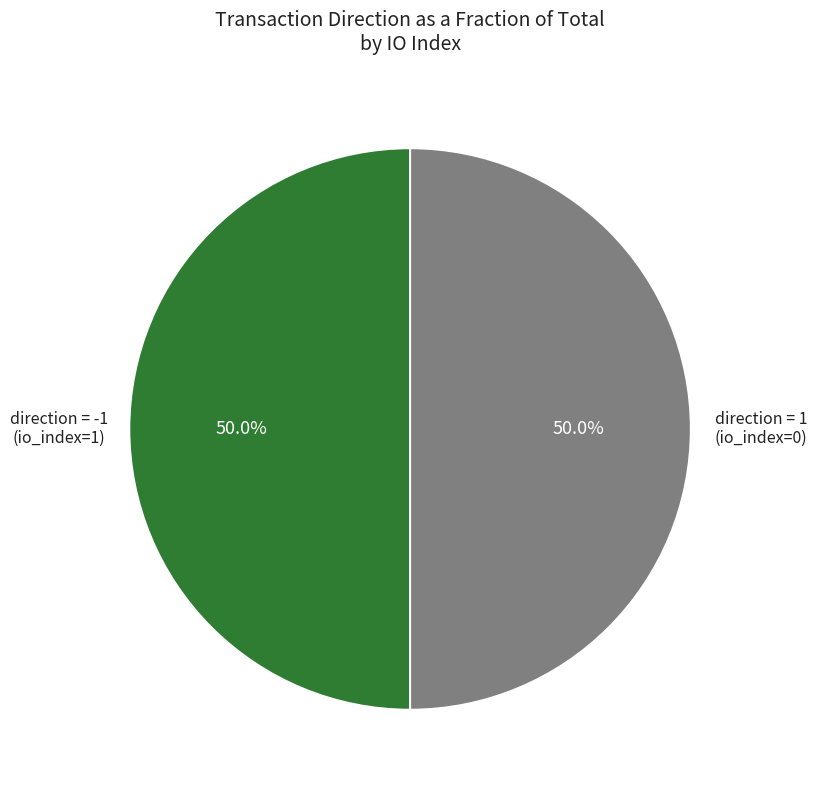

How many segments does this pie chart have?

2